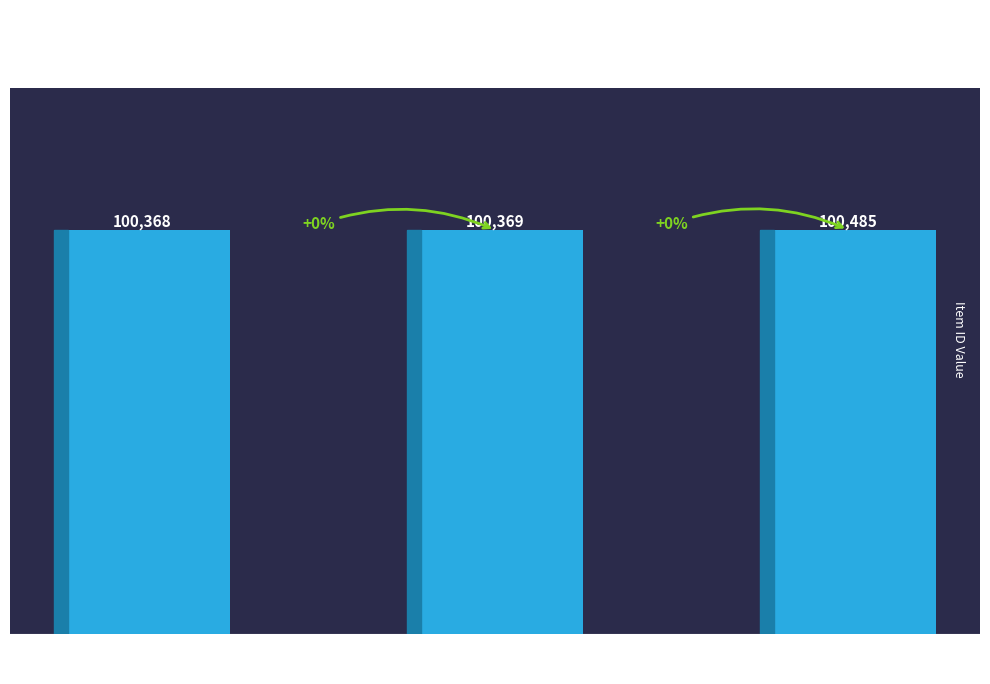

How many data points does each series have?

3